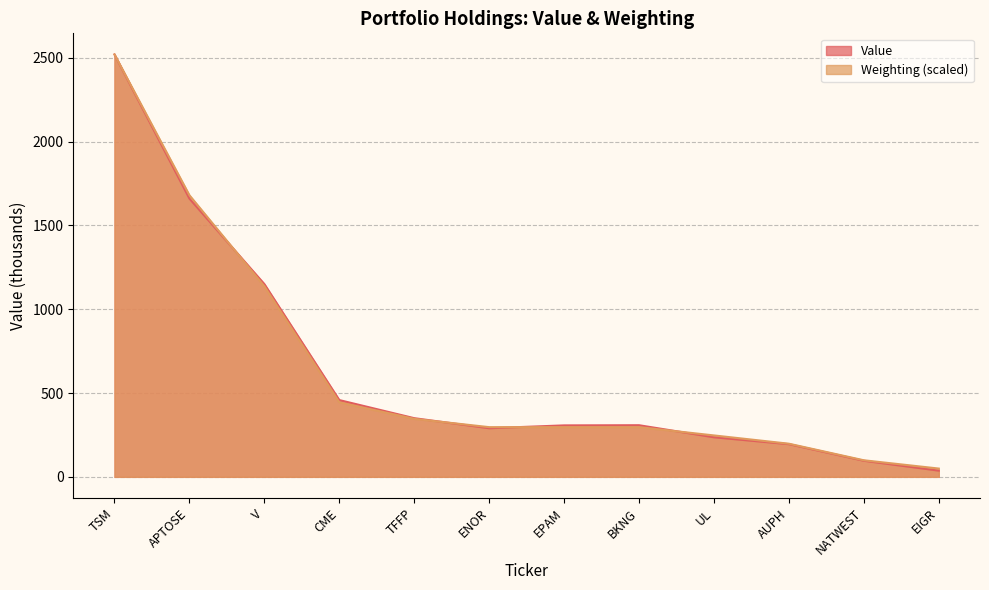

The Value series shows 444.7 at BKNG. True or false?

False